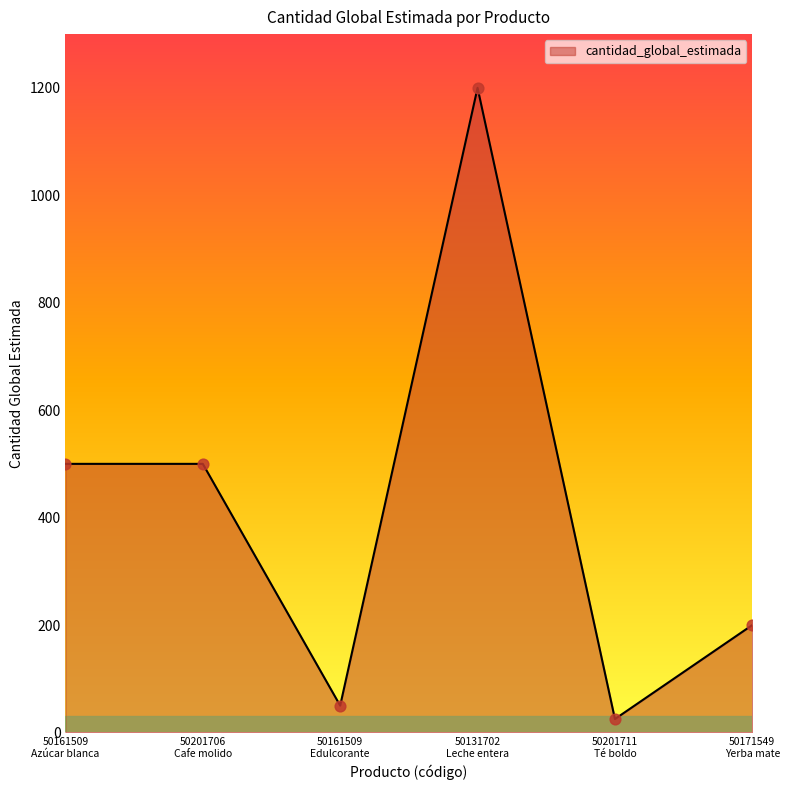

Approximately how many times larger is the value at 50201711
Té boldo compared to 50171549
Yerba mate?

0.1